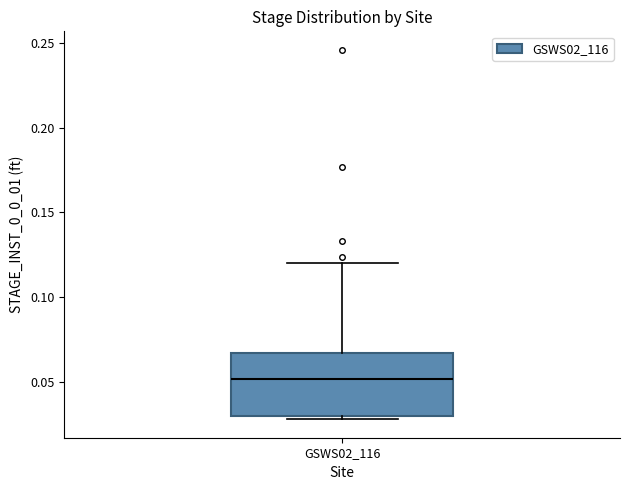

Read this box plot against the y-axis: the position of the median line, the range covered by the box, and the ends of both whiskers. The values are not printed on the chart, so give them approximately, as read against the axis.

median 0.050, box 0.030 to 0.065, whiskers 0.030 (just below the box's lower edge) to 0.120